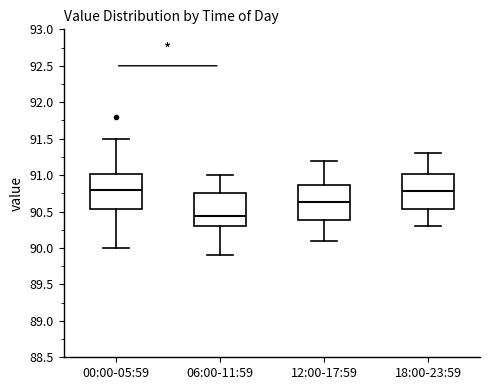

Reading left to right, transcribe this box plot: for each box, give where its median line is, the range the box spans, and where its two whiskers end, as read against the y-axis. The values are not printed on the chart, so give them approximately, as read against the axis.

00:00-05:59: median 90.80, box 90.55 to 91.00, whiskers 90.00 to 91.50
06:00-11:59: median 90.45, box 90.30 to 90.75, whiskers 89.90 to 91.00
12:00-17:59: median 90.65, box 90.40 to 90.85, whiskers 90.10 to 91.20
18:00-23:59: median 90.80, box 90.55 to 91.00, whiskers 90.30 to 91.30